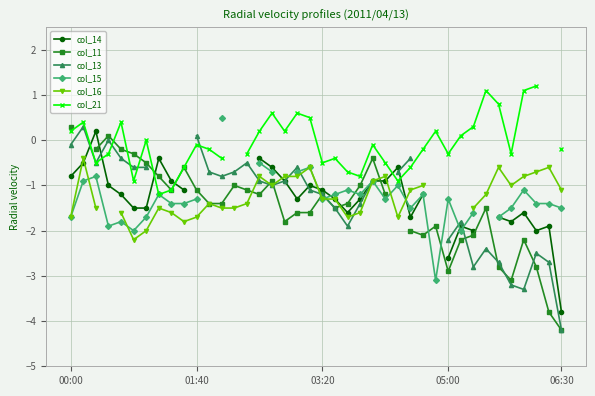

How many series are shown in this chart?

6